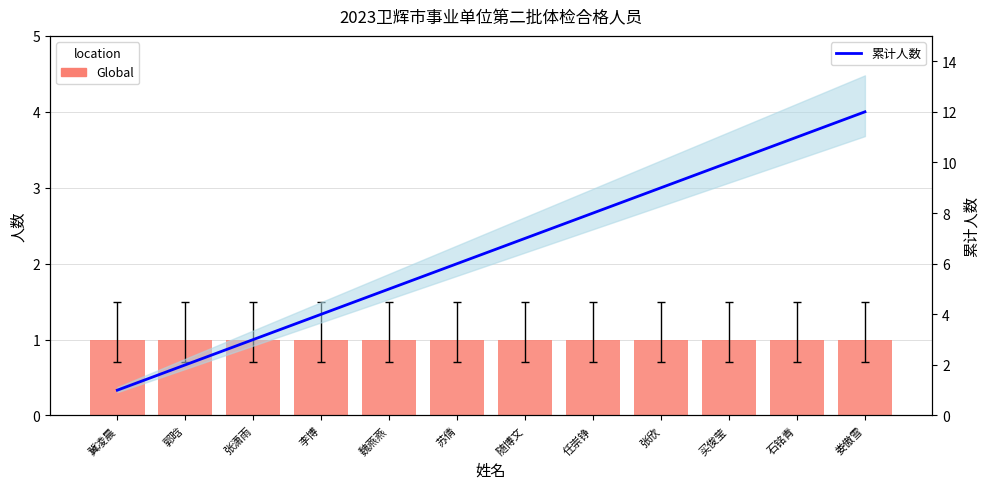

At which category is the sum across all series the highest?

娄傲雪